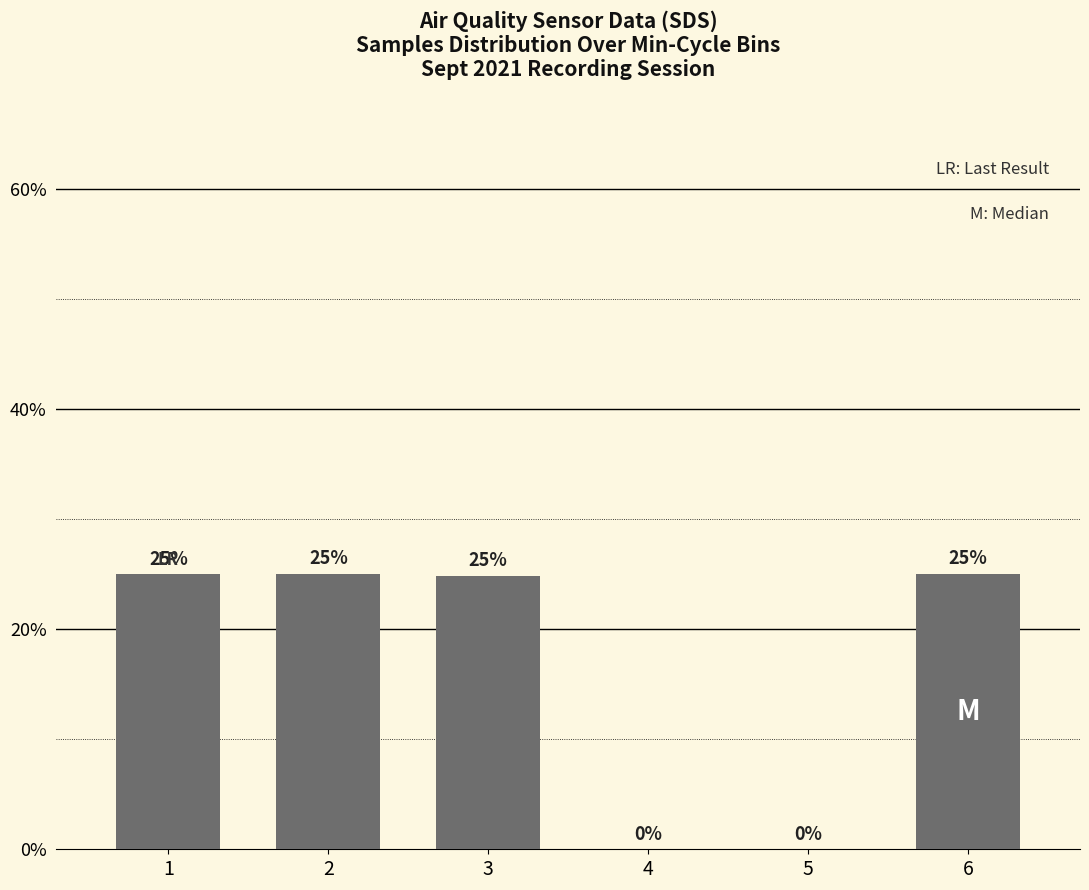

Are the bars grouped side by side (vs. stacked)?

No